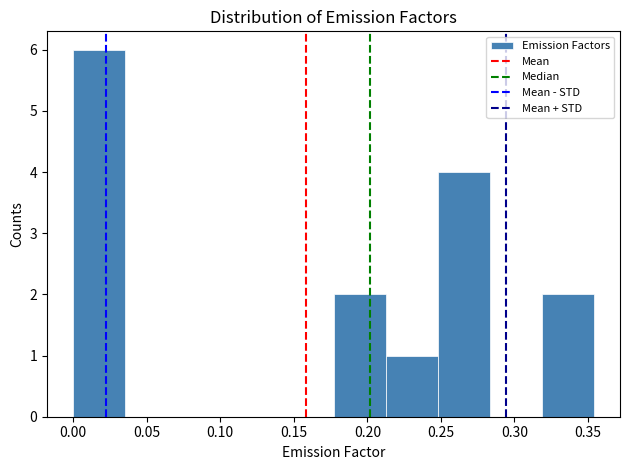

Which range on the x-axis has the tallest bar?

0.000 to 0.035